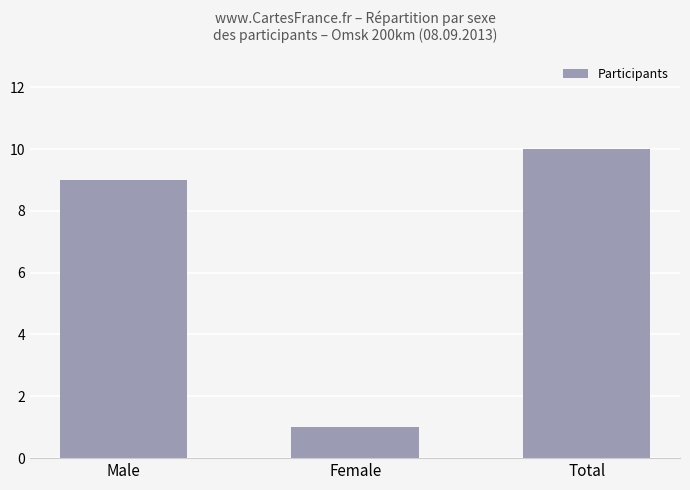

What is the change in value from Male to Female?

-8